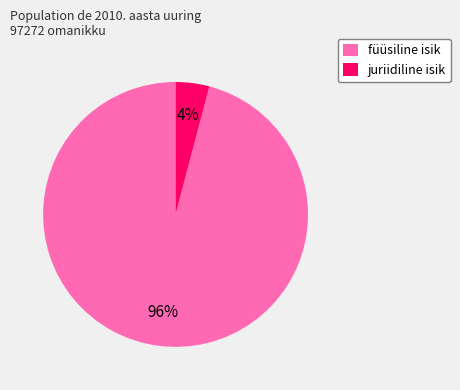

What is the majority slice?

füüsiline isik